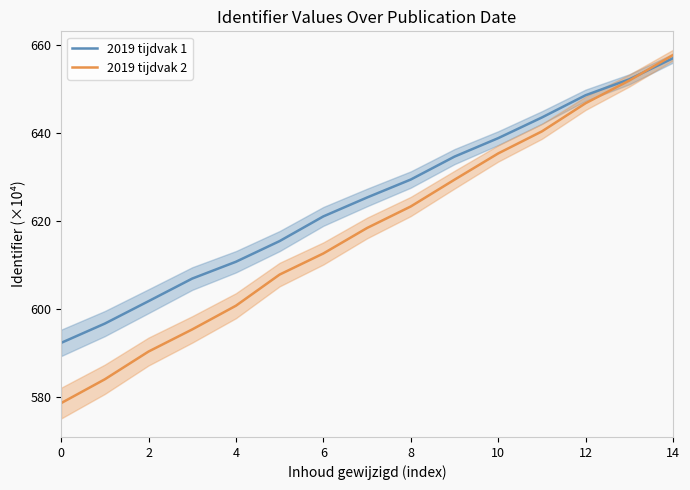

What is the total value across all series at 13?

1304.1